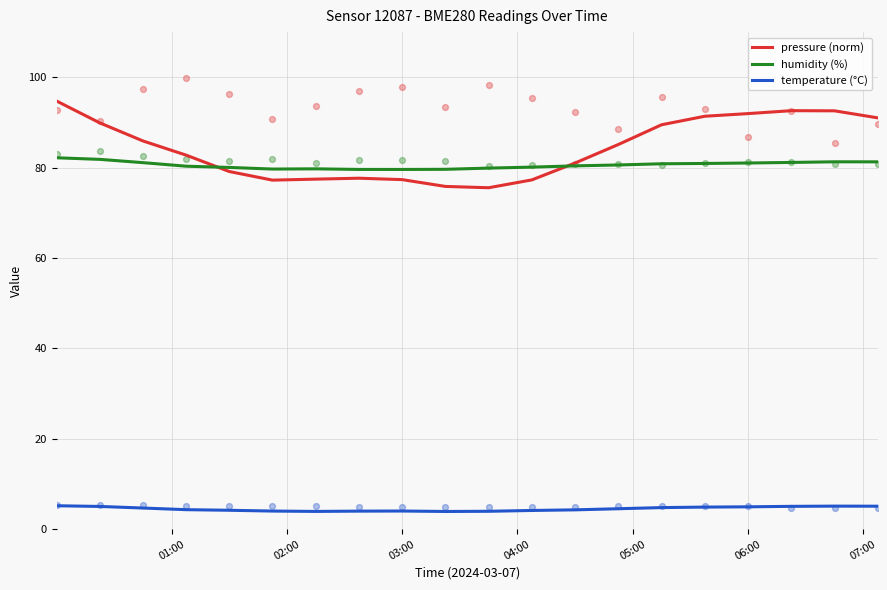

At how many categories does at least one series exceed 84?

10